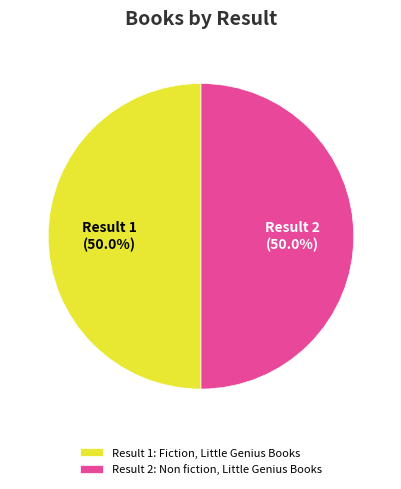

Count the number of slices in the pie.

2